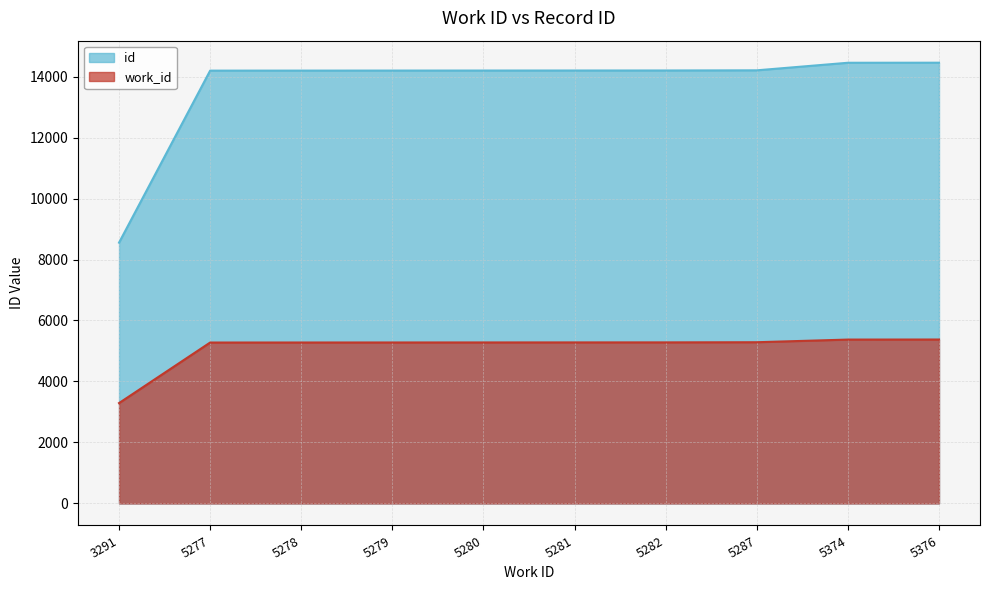

Is the value of work_id at 5280 greater than the value of id at 3291?

No